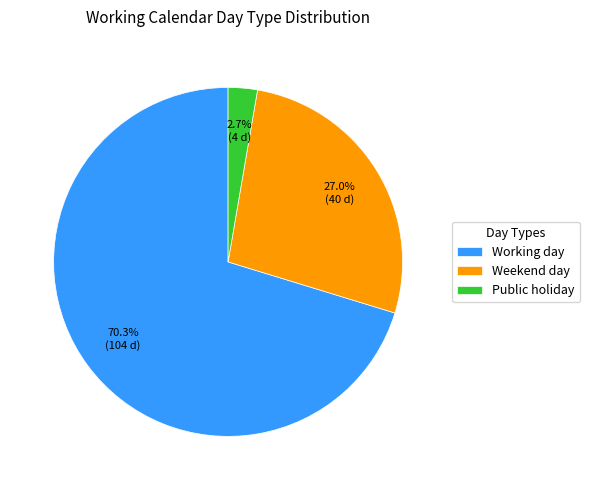

What is the largest slice in the pie chart?

Working day